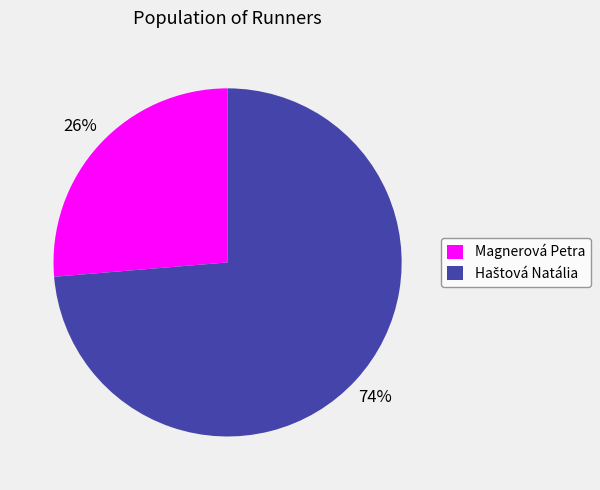

True or false: Magnerová Petra accounts for 20% of the total.

False